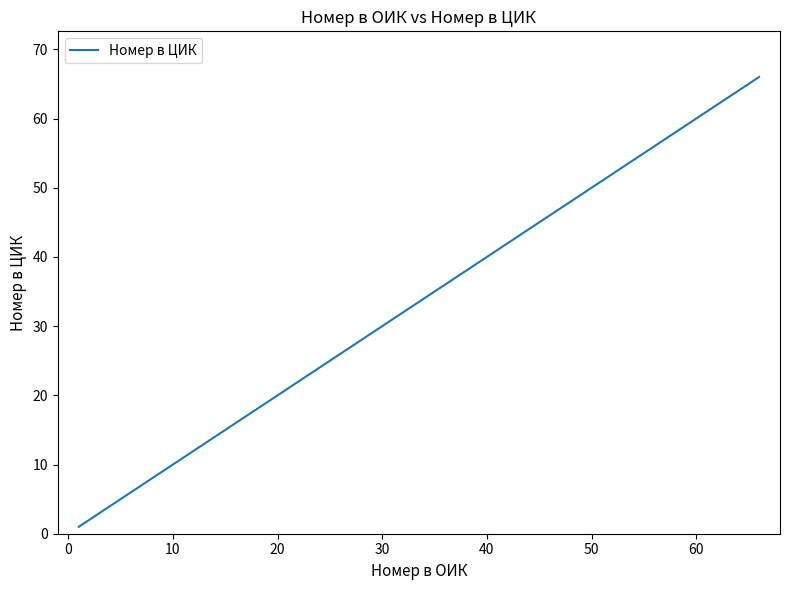

What is the maximum value shown in the chart?

66